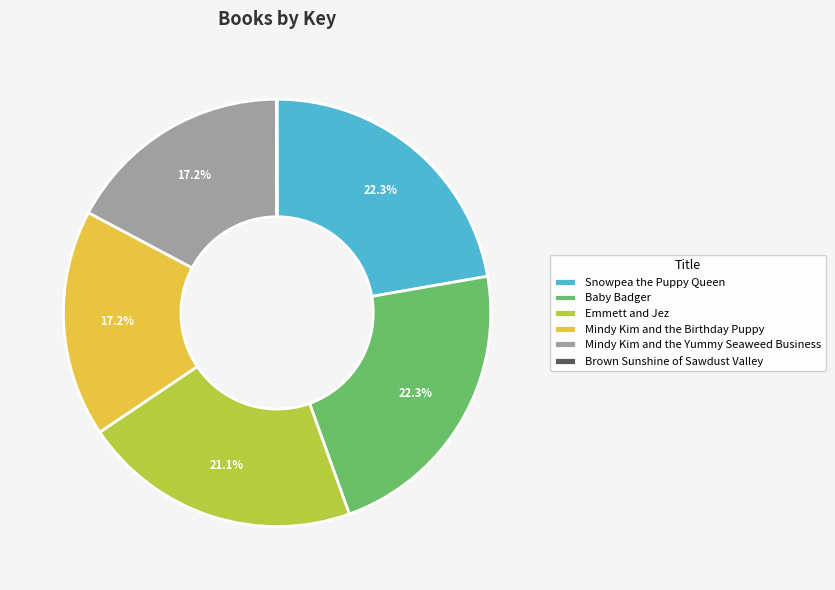

Does Emmett and Jez account for over 50% of the chart?

No